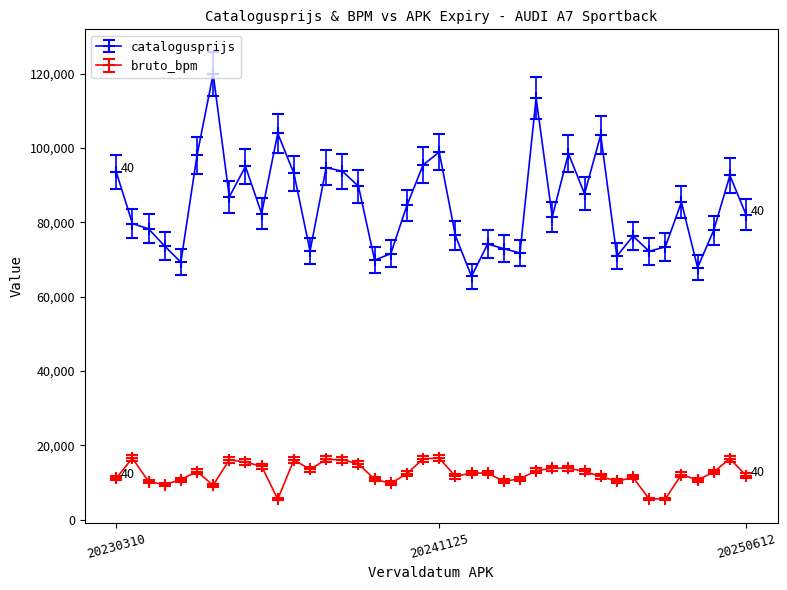

What is the greatest value displayed?

119882